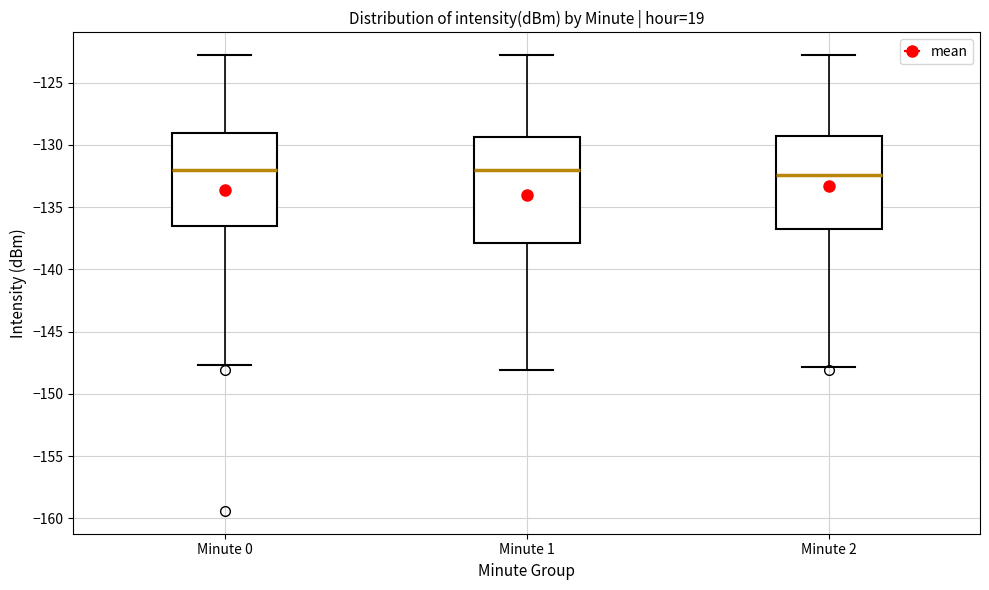

Which box is the tallest, from its lower edge to its upper edge?

Minute 1